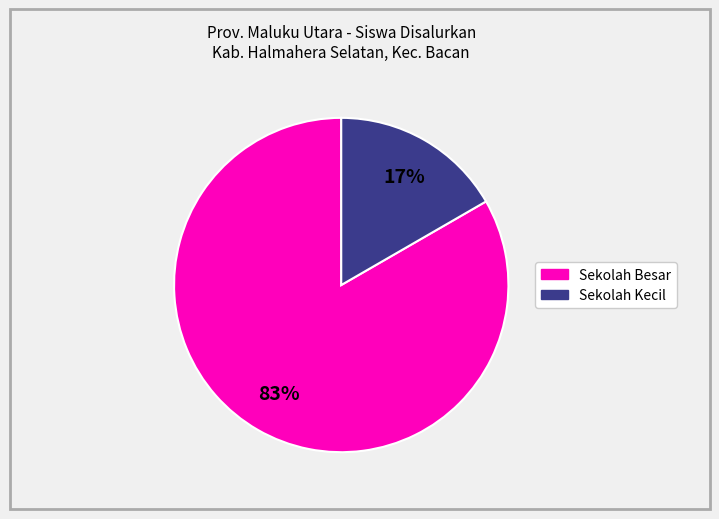

How many segments does this pie chart have?

2